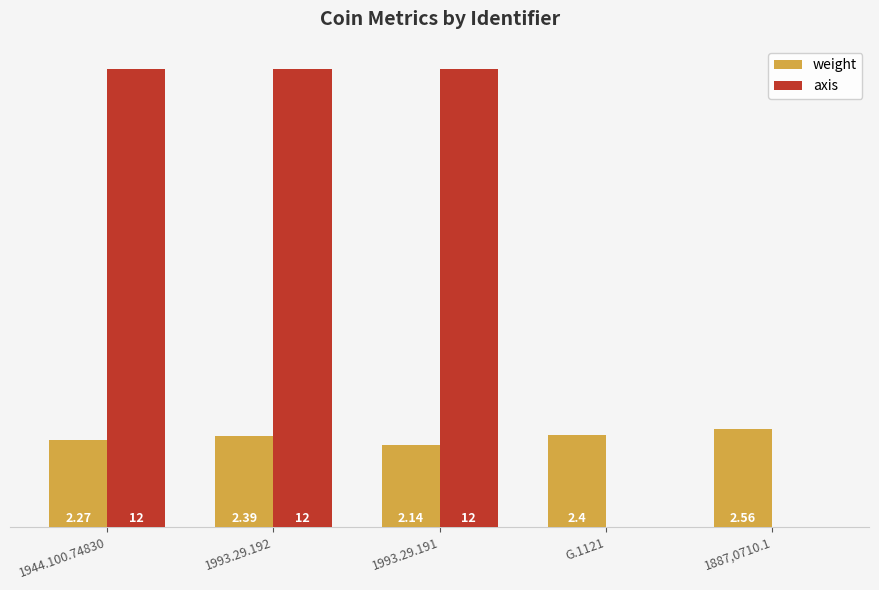

Which series has the largest total across all categories?

axis